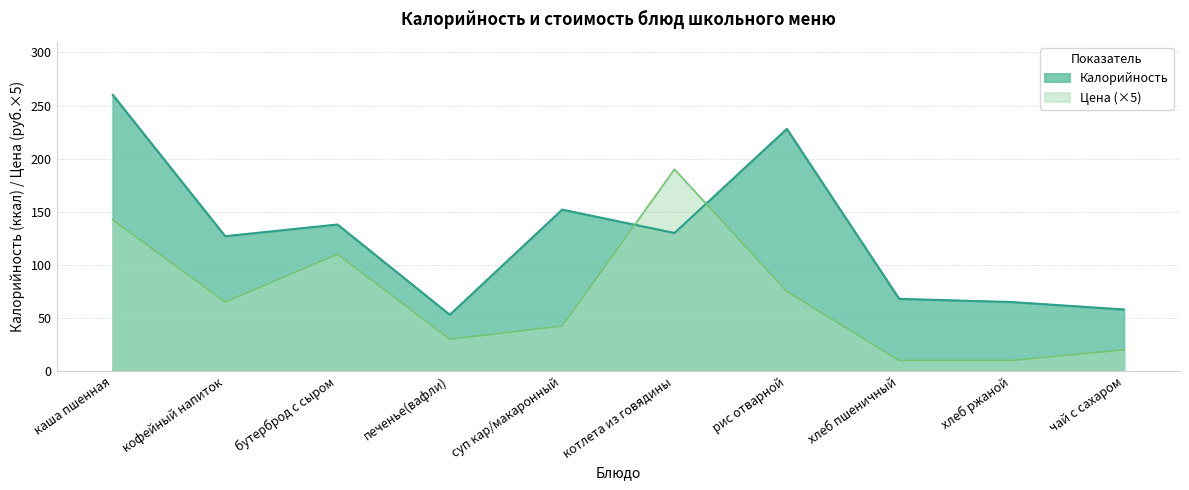

Reading right to left, transcribe all the data shown in this chart.

Калорийность: чай с сахаром=58.0	хлеб ржаной=65.0	хлеб пшеничный=68.0	рис отварной=228.0	котлета из говядины=130.0	суп кар/макаронный=152.0	печенье(вафли)=53.0	бутерброд с сыром=138.0	кофейный напиток=127.0	каша пшенная=260.0
Цена: чай с сахаром=20.0	хлеб ржаной=10.0	хлеб пшеничный=10.0	рис отварной=75.0	котлета из говядины=190.0	суп кар/макаронный=42.4	печенье(вафли)=30.0	бутерброд с сыром=110.0	кофейный напиток=65.0	каша пшенная=142.3